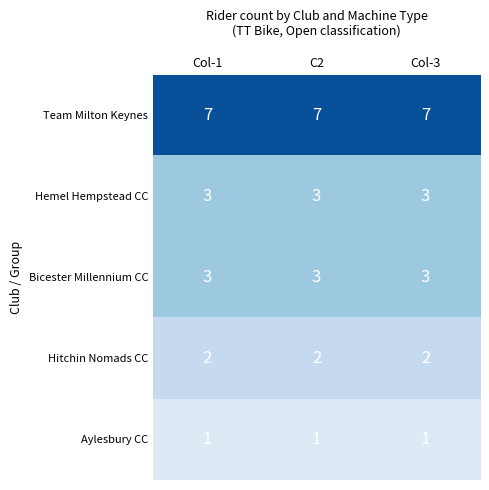

Is it true that Bicester Millennium CC equals 5 at Col-1?

False